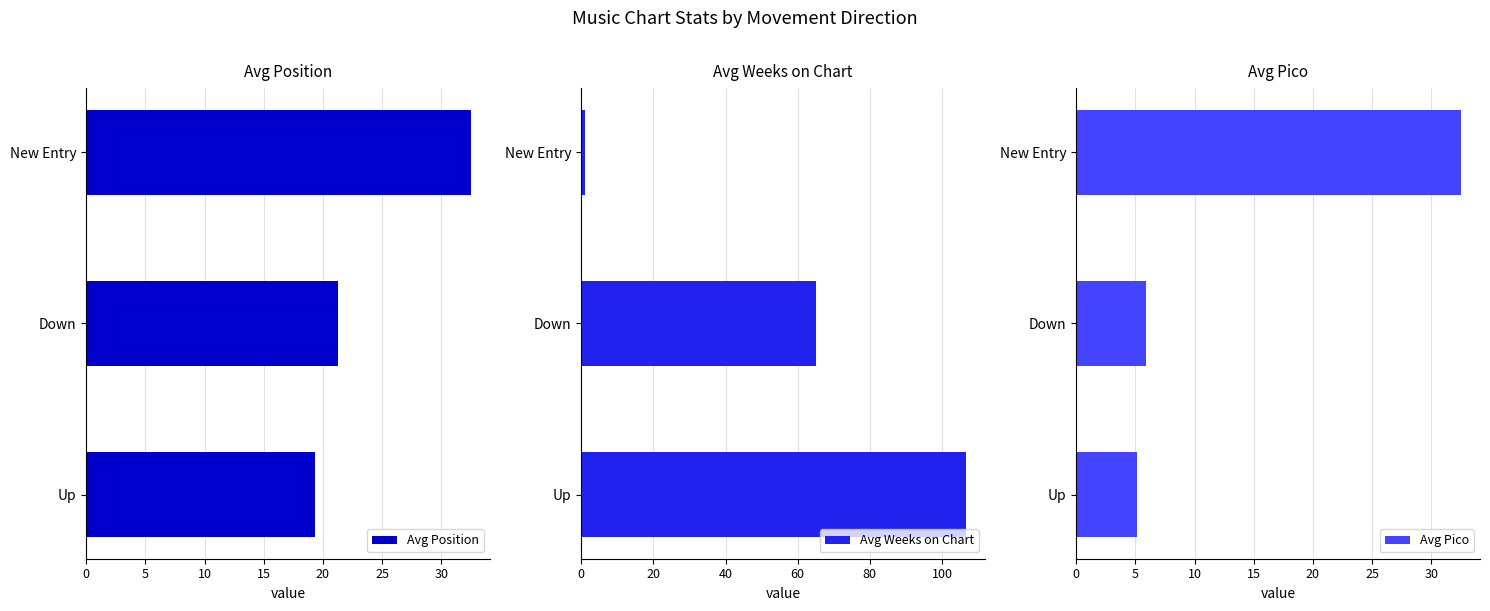

Which series has the largest total across all categories?

Avg Weeks on Chart